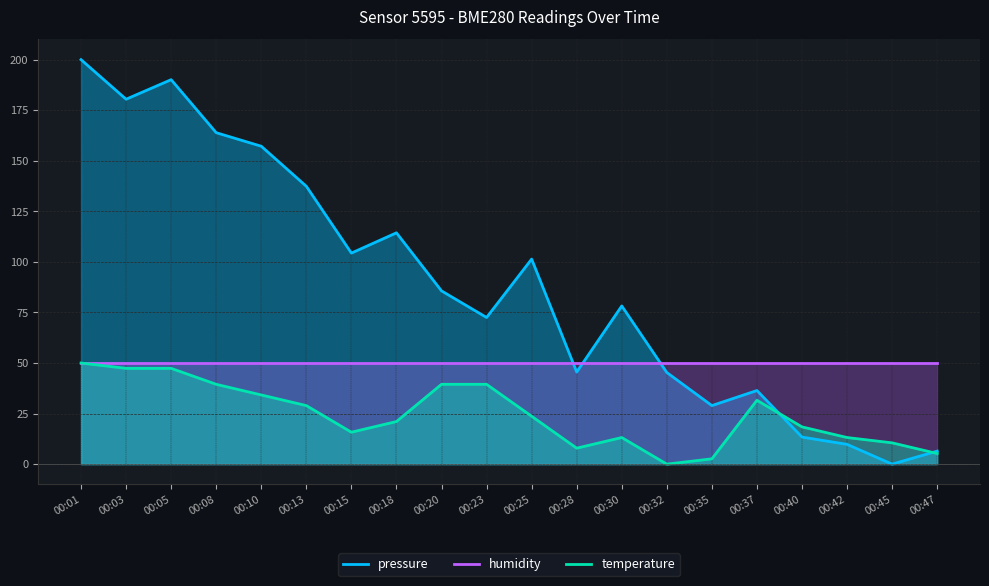

What is the average value of the pressure series?

88.6